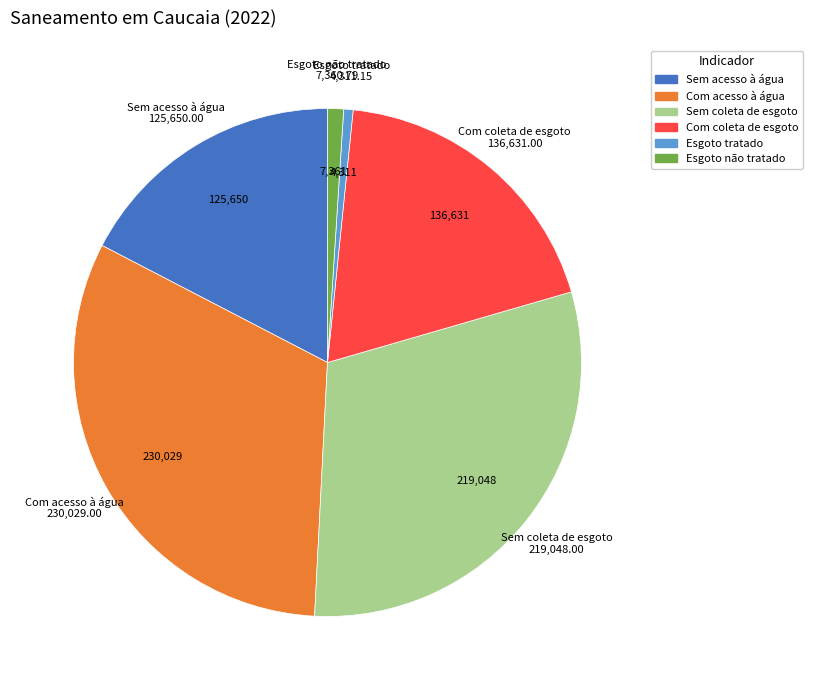

Is there a majority slice in this chart?

No